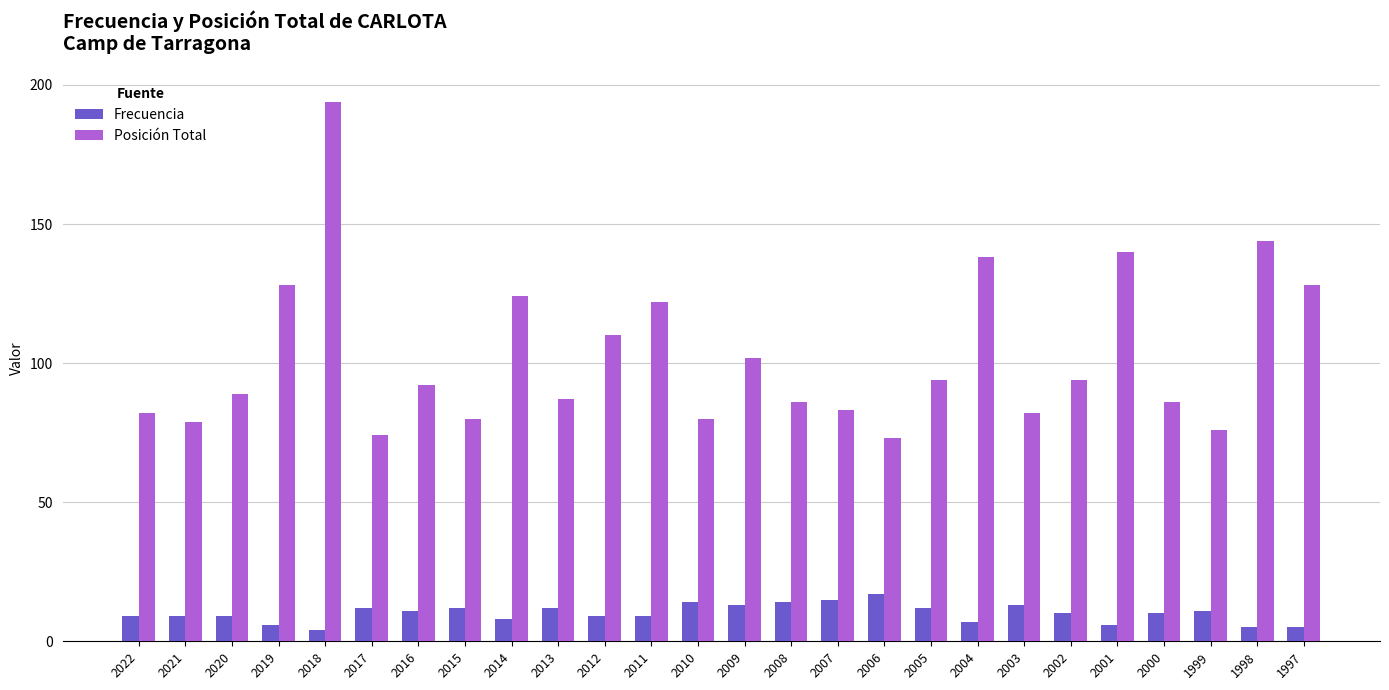

What are all the series names shown in the legend?

Frecuencia, Posición Total